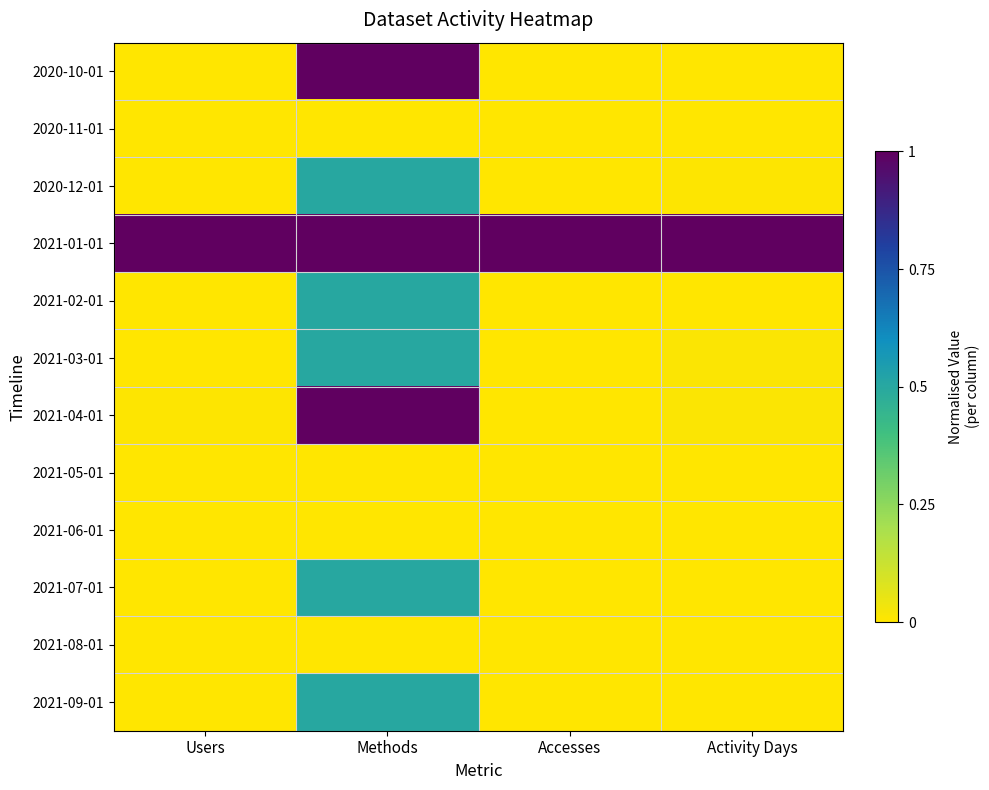

Reading left to right, list all the values displayed in this chart.

2020-10-01: Users=0.0	Methods=1.0	Accesses=0.0	Activity Days=0.0
2020-11-01: Users=0.0	Methods=0.0	Accesses=0.0	Activity Days=0.0
2020-12-01: Users=0.0	Methods=0.5	Accesses=0.0	Activity Days=0.0
2021-01-01: Users=1.0	Methods=1.0	Accesses=1.0	Activity Days=1.0
2021-02-01: Users=0.0	Methods=0.5	Accesses=0.0	Activity Days=0.0
2021-03-01: Users=0.0	Methods=0.5	Accesses=0.0	Activity Days=0.0
2021-04-01: Users=0.0	Methods=1.0	Accesses=0.0	Activity Days=0.0
2021-05-01: Users=0.0	Methods=0.0	Accesses=0.0	Activity Days=0.0
2021-06-01: Users=0.0	Methods=0.0	Accesses=0.0	Activity Days=0.0
2021-07-01: Users=0.0	Methods=0.5	Accesses=0.0	Activity Days=0.0
2021-08-01: Users=0.0	Methods=0.0	Accesses=0.0	Activity Days=0.0
2021-09-01: Users=0.0	Methods=0.5	Accesses=0.0	Activity Days=0.0